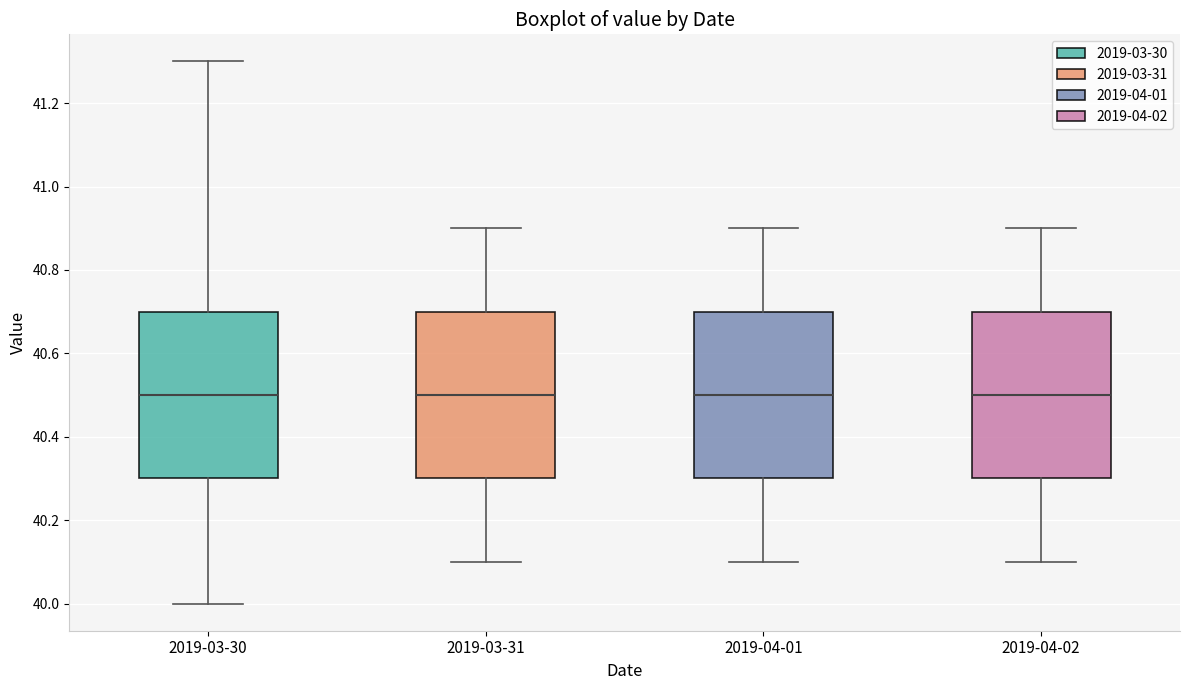

Where is the lower edge of the box for 2019-04-01 on the y-axis? The values are not printed on the chart, so give them approximately, as read against the axis.

40.3